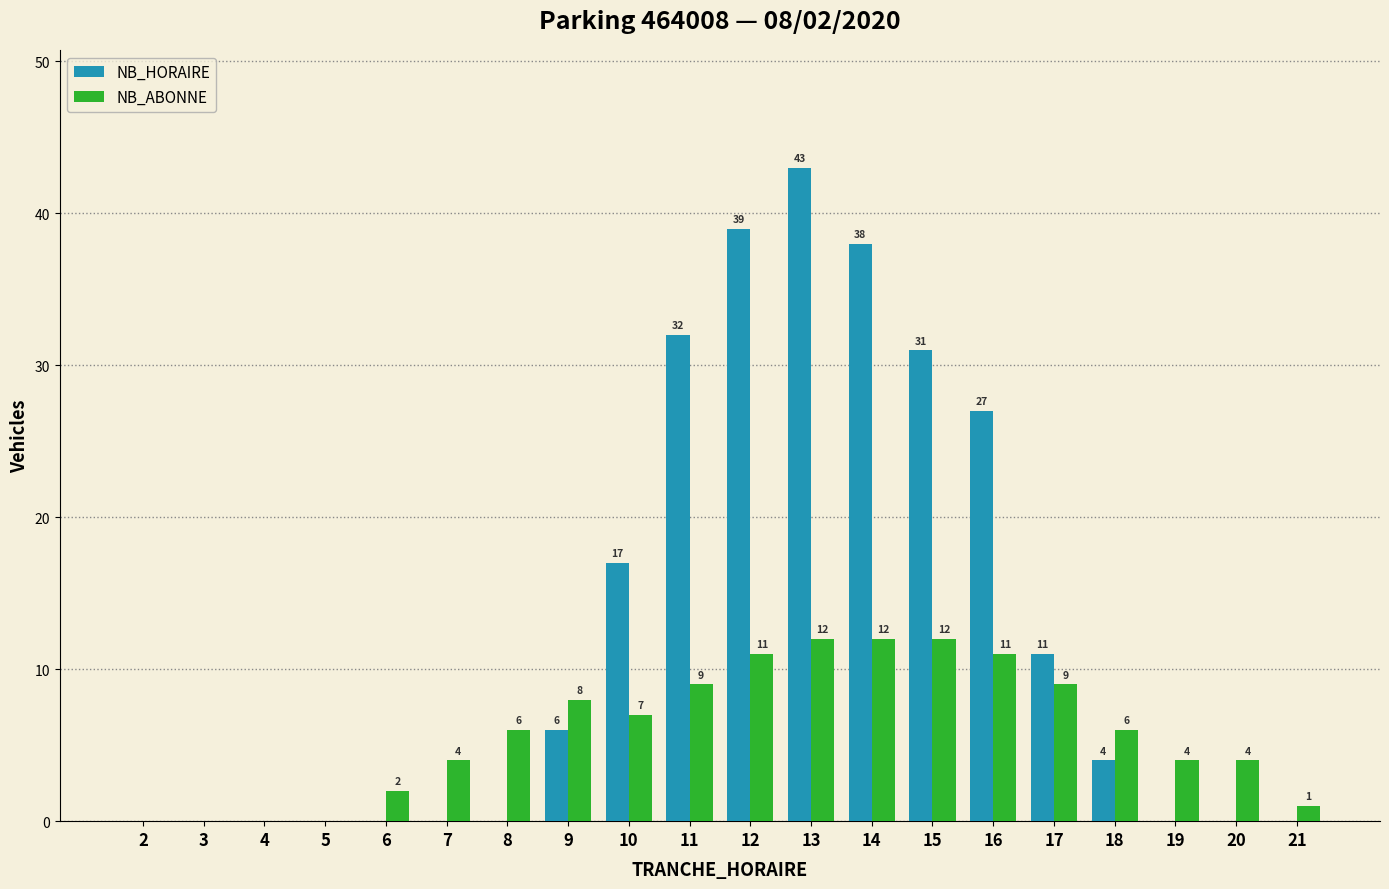

What is the total value across all series at 9?

14